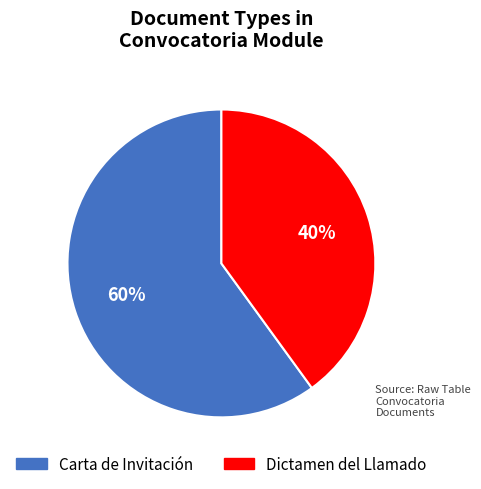

Which category accounts for the majority?

Carta de Invitación